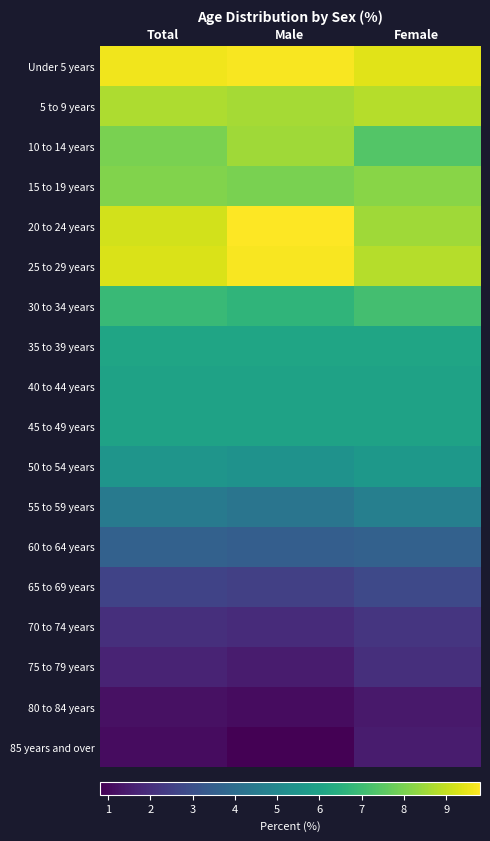

Which has a higher value, Male or Female?

Male